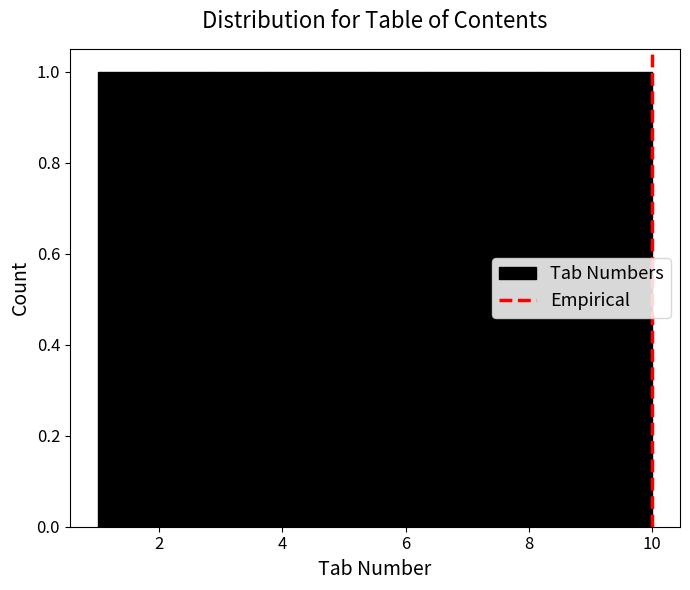

What is the height of the bar covering 9.1 to 10.0 on the x-axis? Neither the bar edges nor the heights are printed on the chart, so give them approximately, as read against the axes.

1